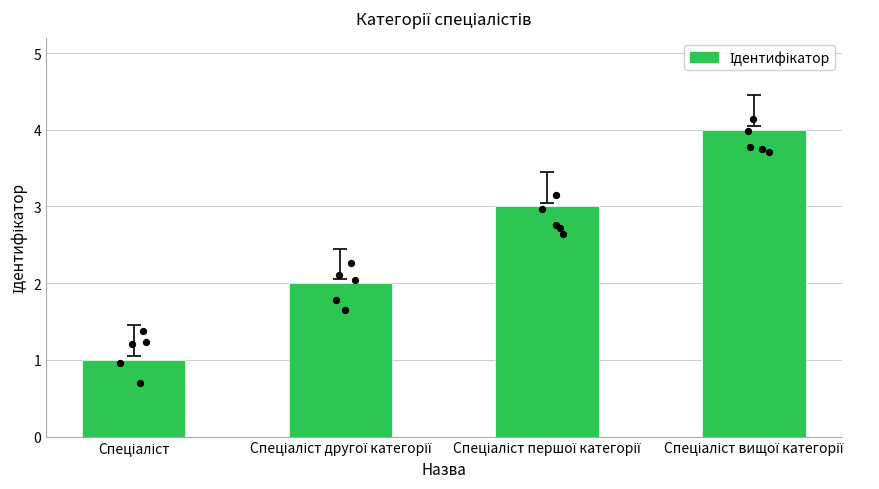

Which has a higher value, Спеціаліст вищої категорії or Спеціаліст?

Спеціаліст вищої категорії